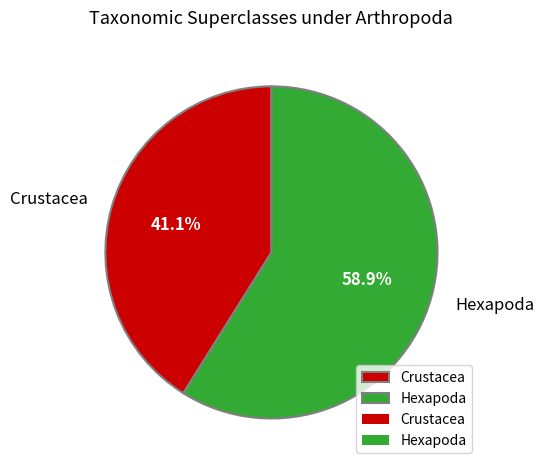

What percentage do Crustacea and Hexapoda together represent?

100.0%